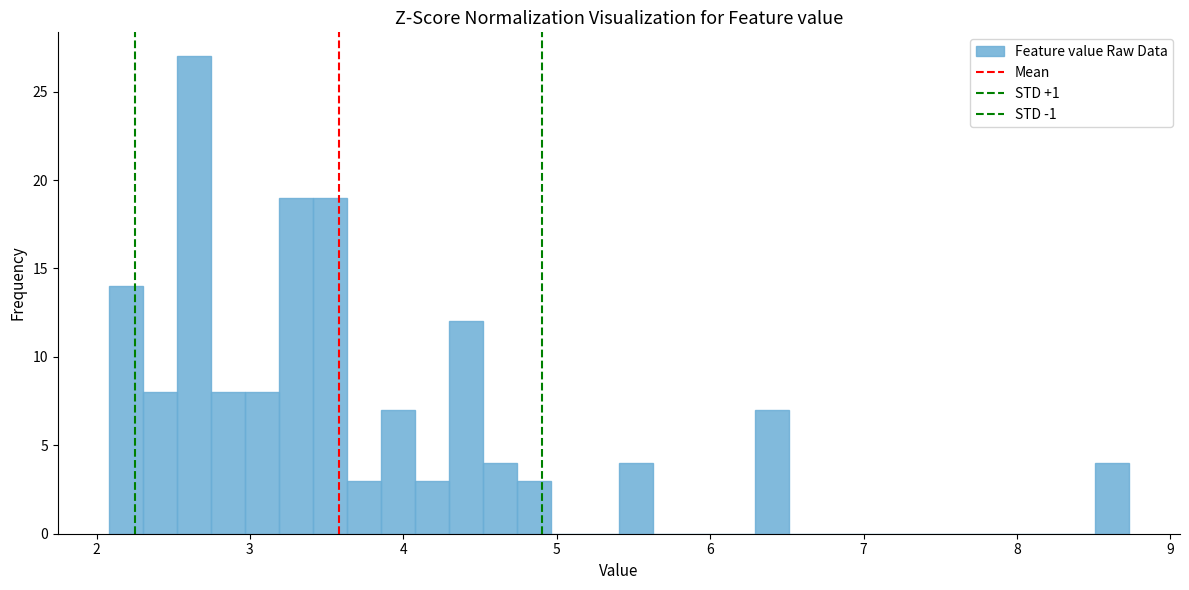

Around what value on the x-axis is the tallest bar? Give the approximate position of its centre, as read against the axis.

2.6